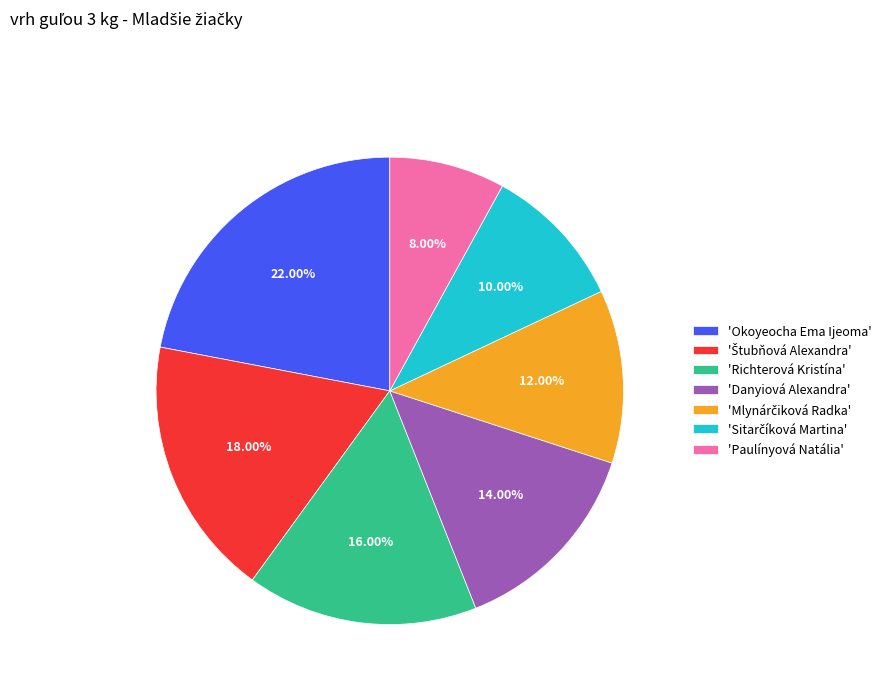

Combined, do 'Paulínyová Natália' and 'Richterová Kristína' account for over 50%?

No